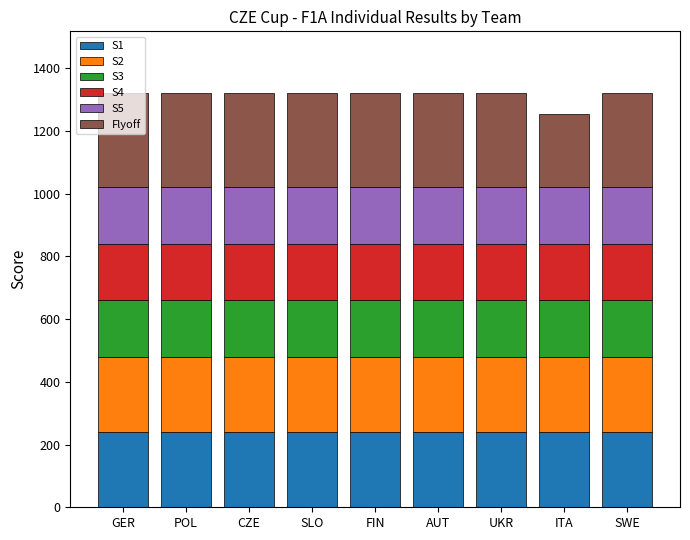

What is the total value across all series at GER?

1320